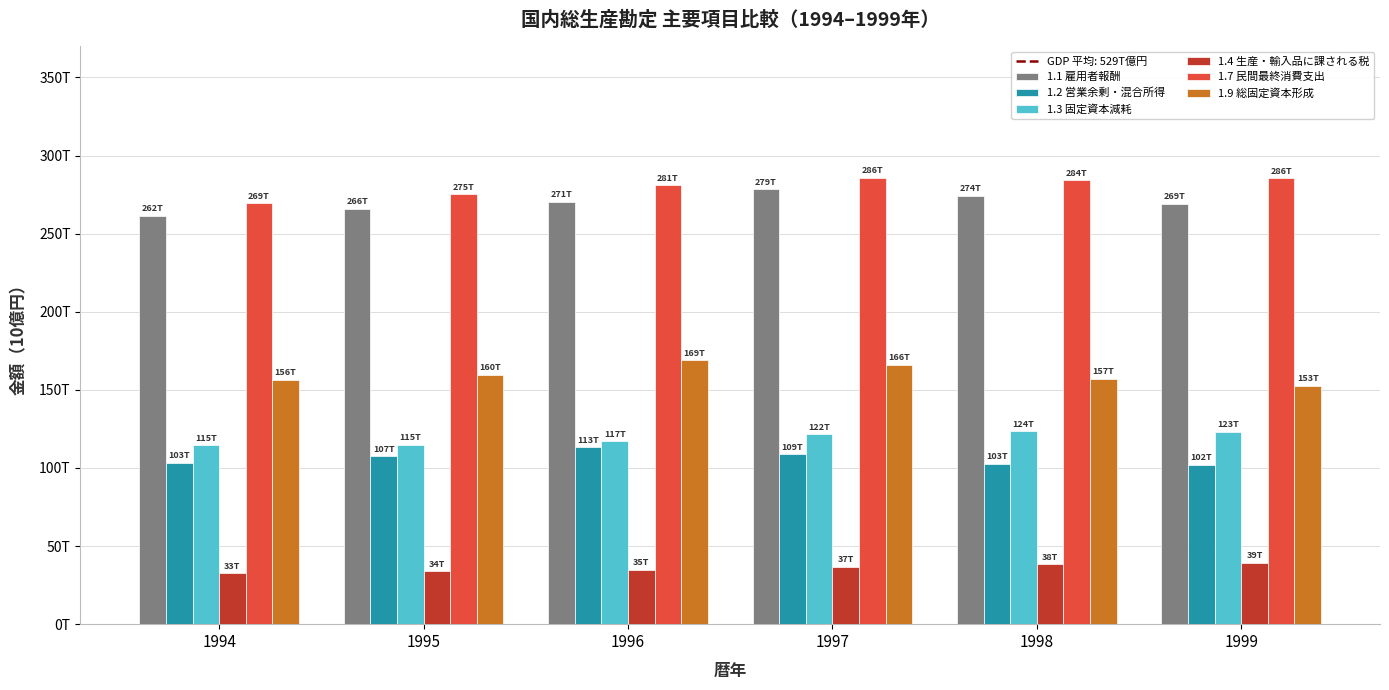

Are the bars horizontal?

No